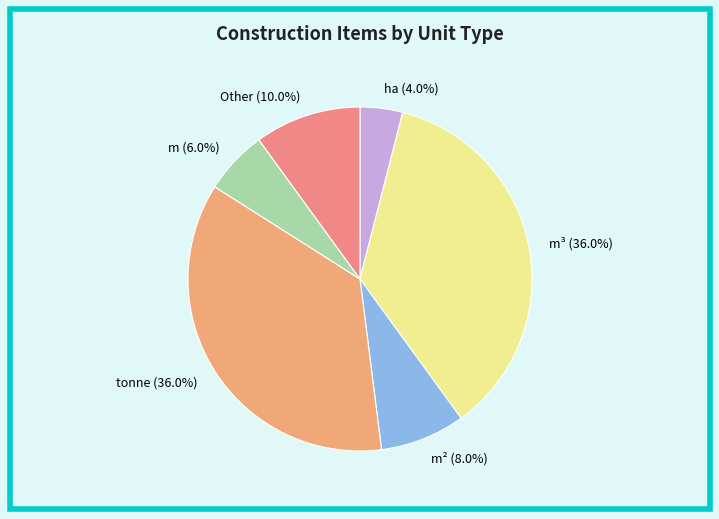

To the nearest percent, what portion does m² represent?

8%